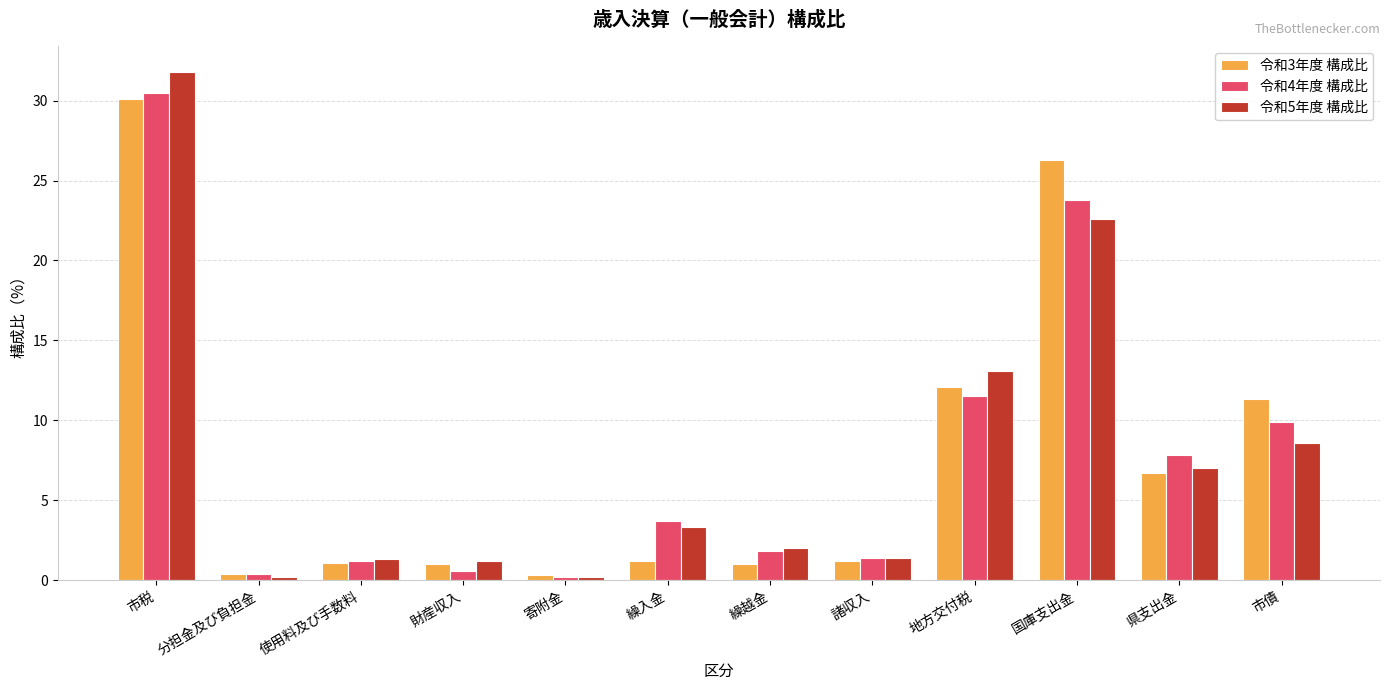

What position from the right is 財産収入?

9